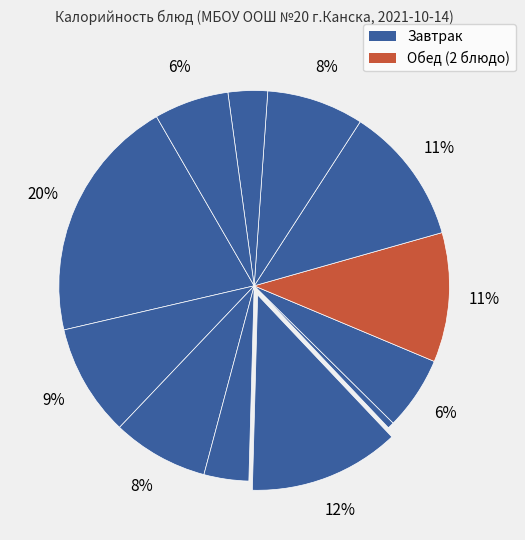

What is the smallest slice in the pie chart?

Нарезка из свежих огурцов